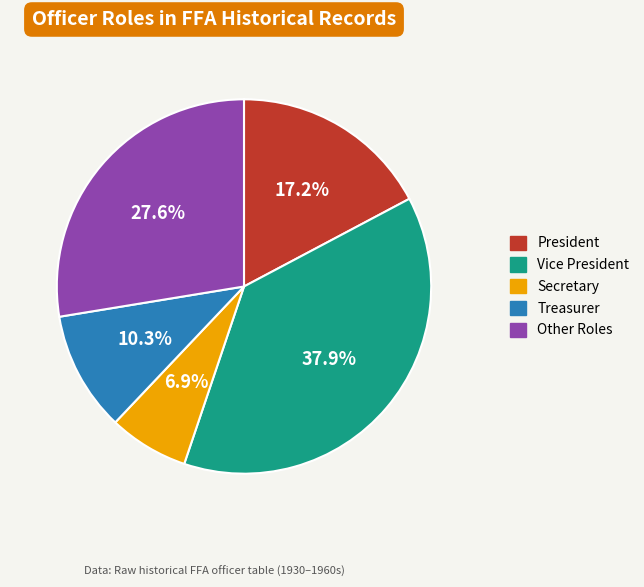

Does any single category account for the majority?

No